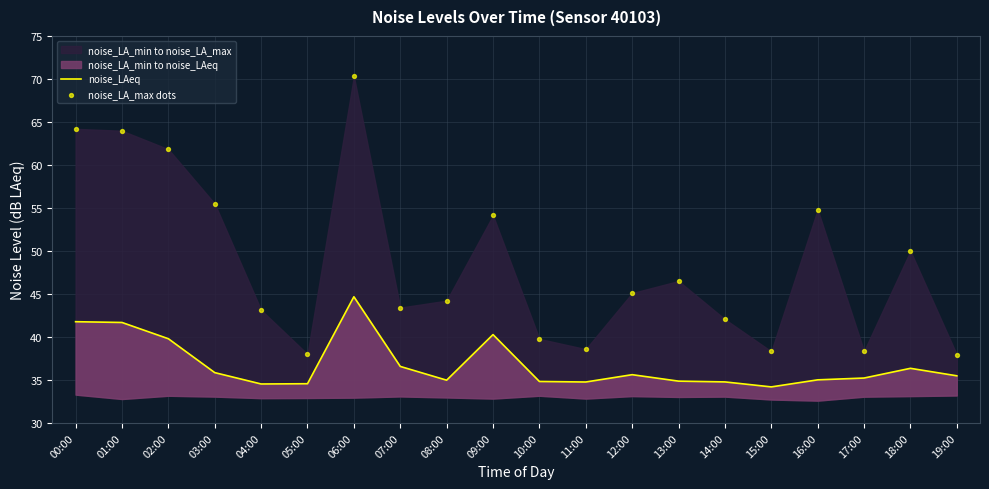

Which series has the largest Y range (max minus min)?

noise_LA_max dots